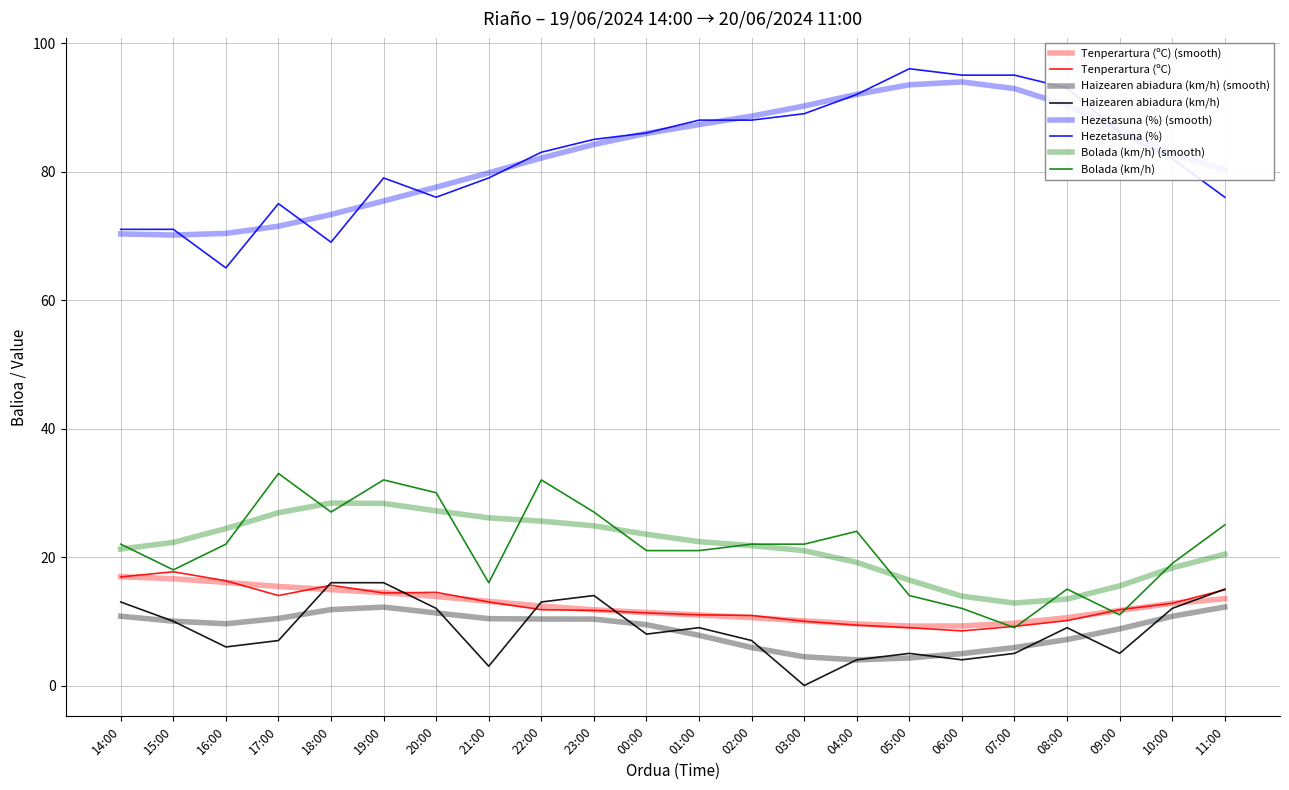

Does the chart display data point markers on the line(s)?

No